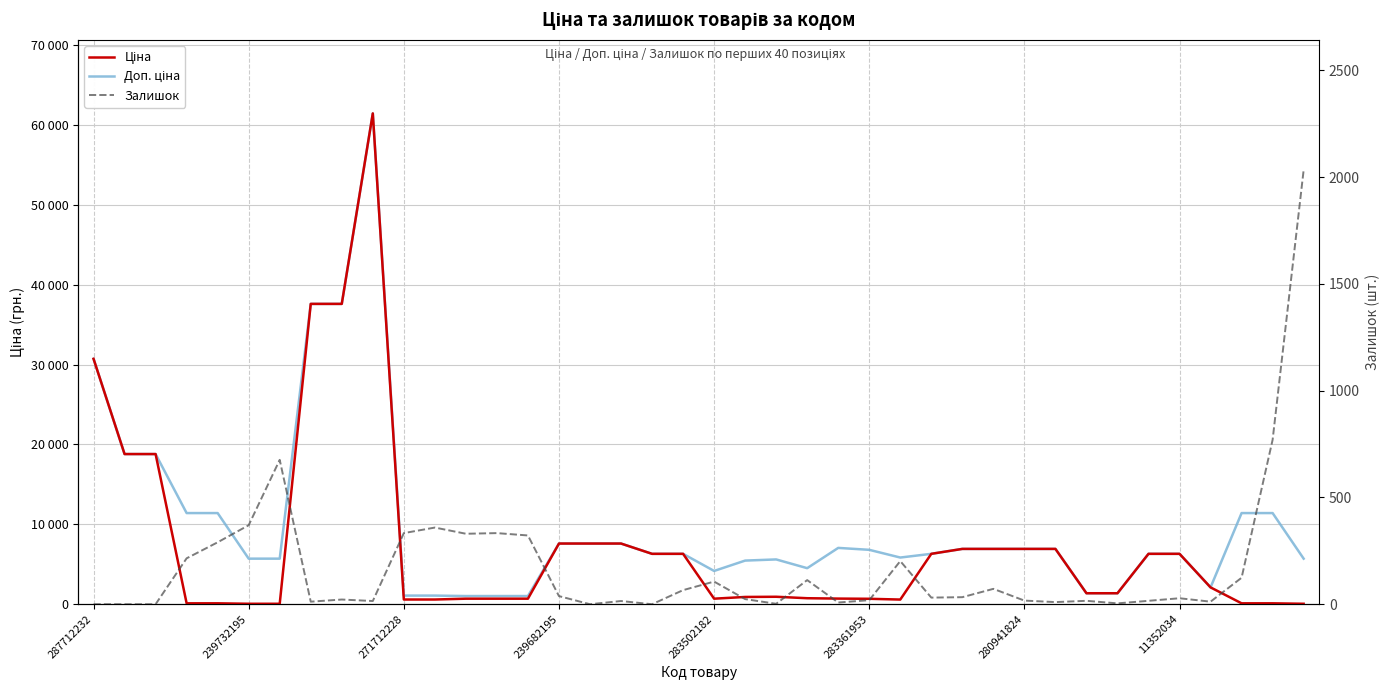

What position from the left is 11352034?

8